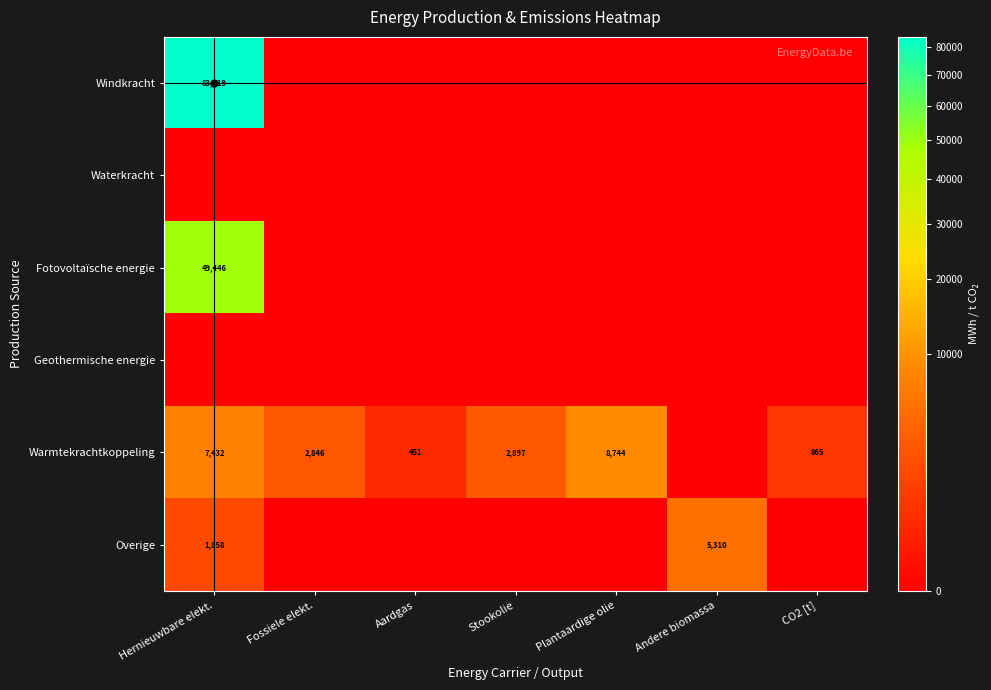

The Fotovoltaïsche energie series shows 85852 at Hernieuwbare elekt.. True or false?

False